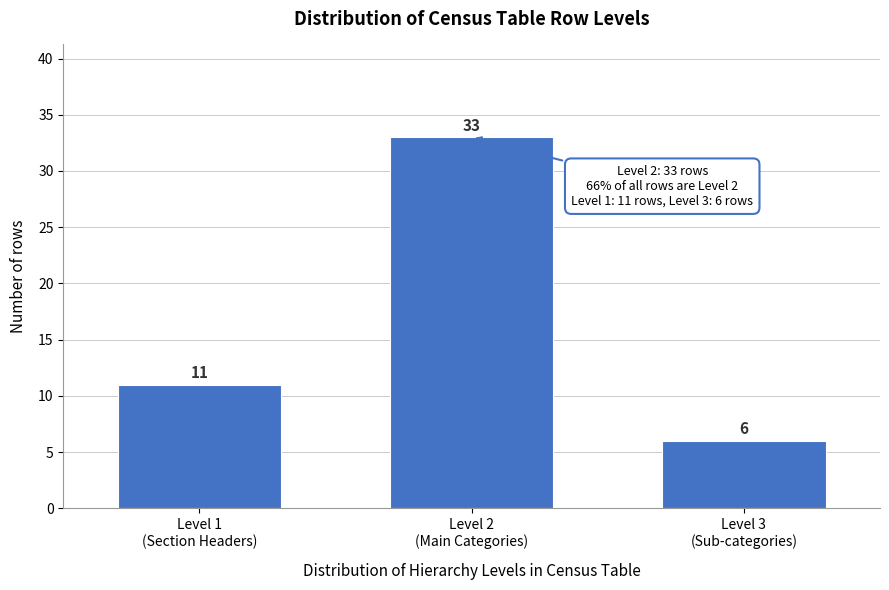

Reading right to left, extract all data points from this chart.

6	33	11